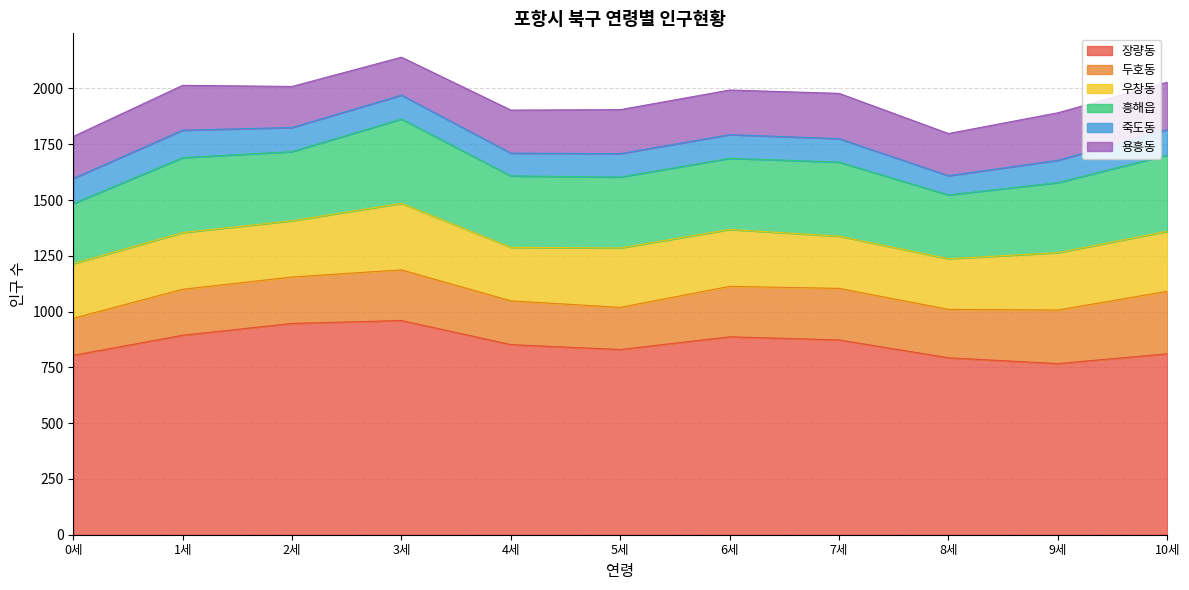

What is the average value of the 우창동 series?

254